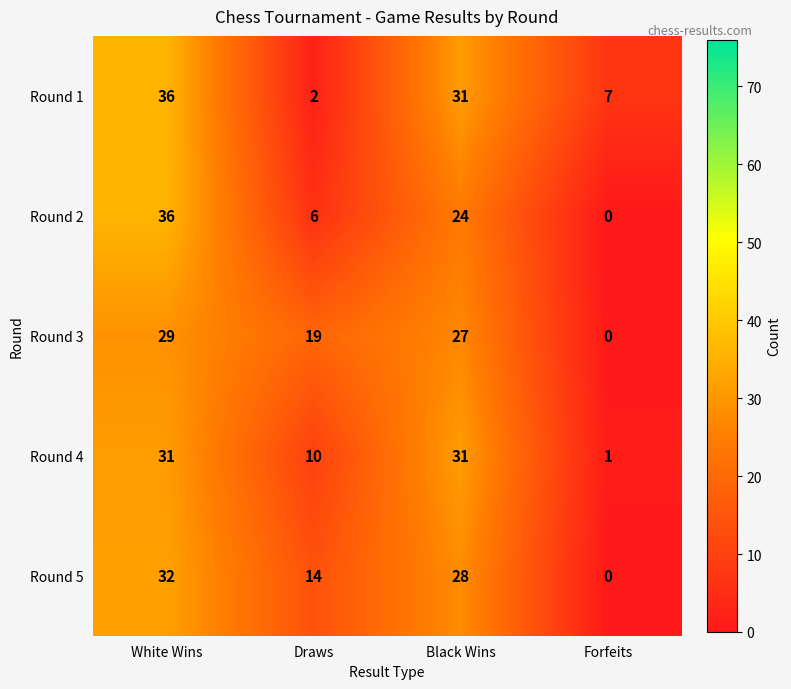

What is the sum of the Round 2 values at White Wins and Forfeits?

36